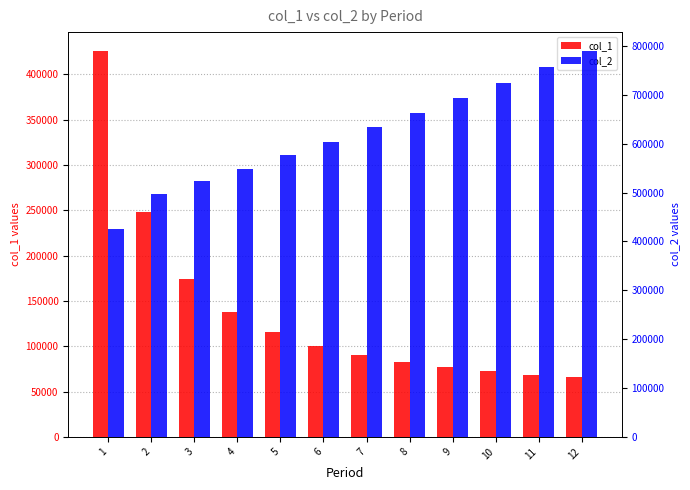

Between 5 and 12, which is larger?

5